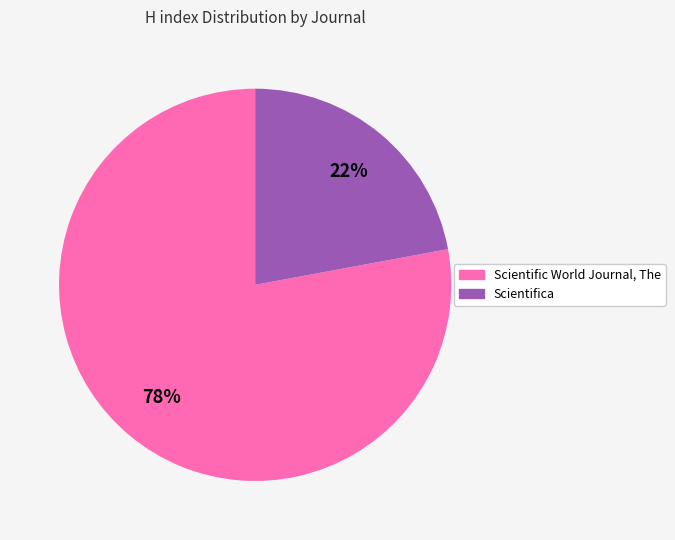

How many segments does this pie chart have?

2